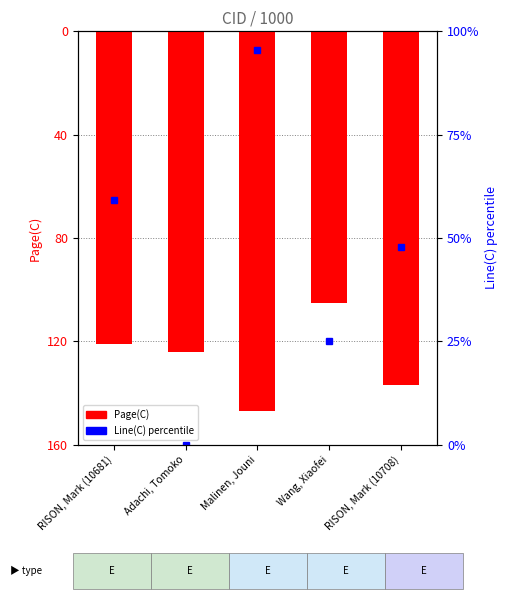

What is the difference between the second highest and minimum values?

26